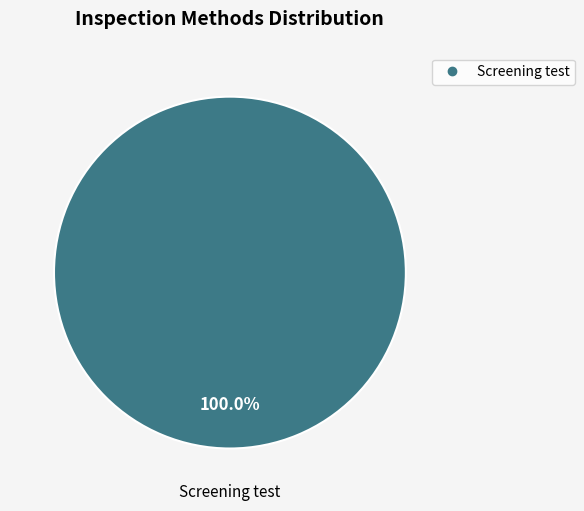

Is there a majority slice in this chart?

Yes